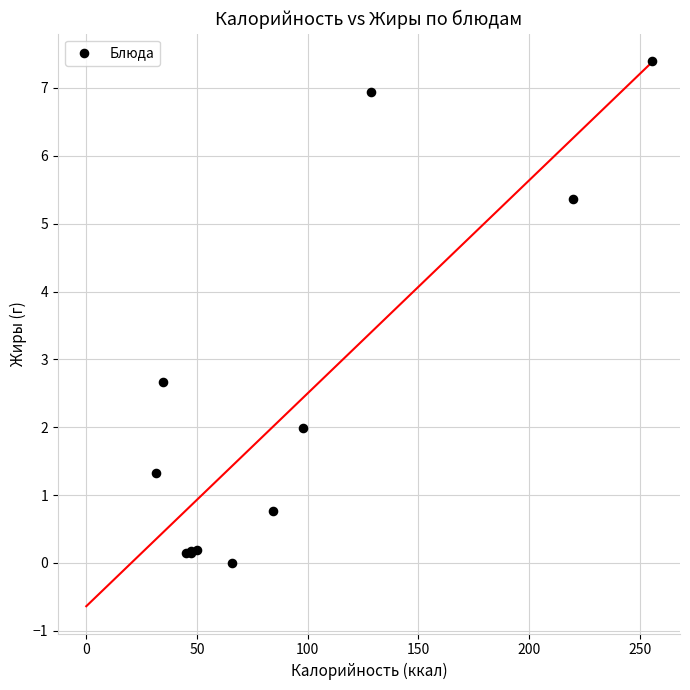

What Y value in the scatter plot is closest to 3?

2.7